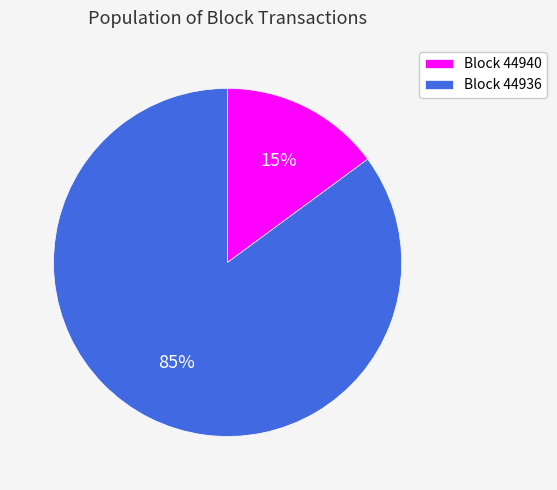

How many slices are in this pie chart?

2